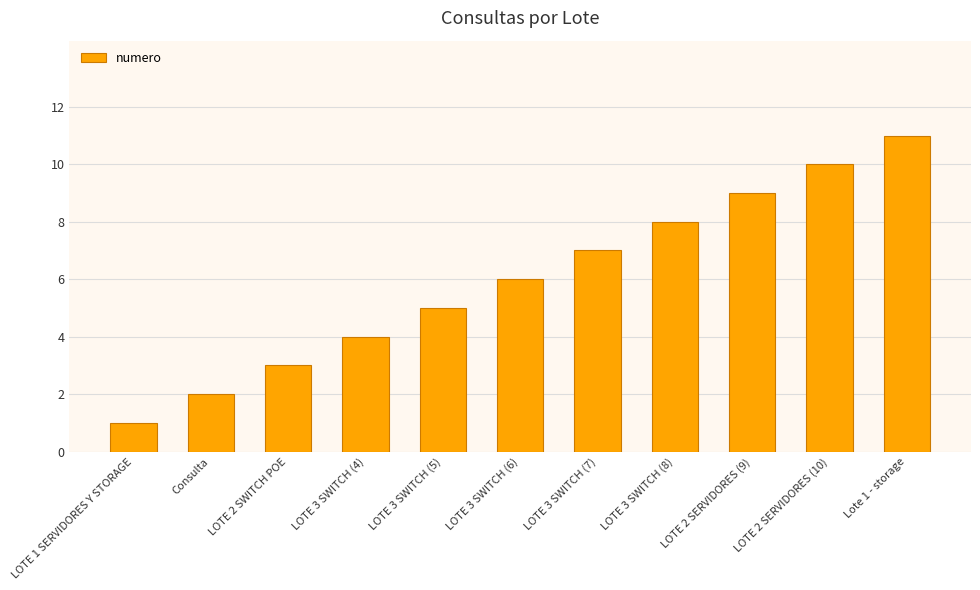

Reading right to left, list all the values displayed in this chart.

11	10	9	8	7	6	5	4	3	2	1